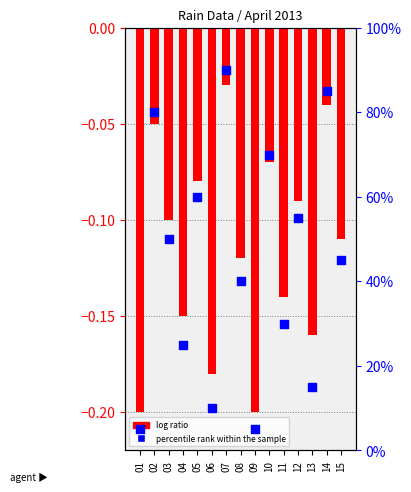

What is the total value across all series at 02?

80.0